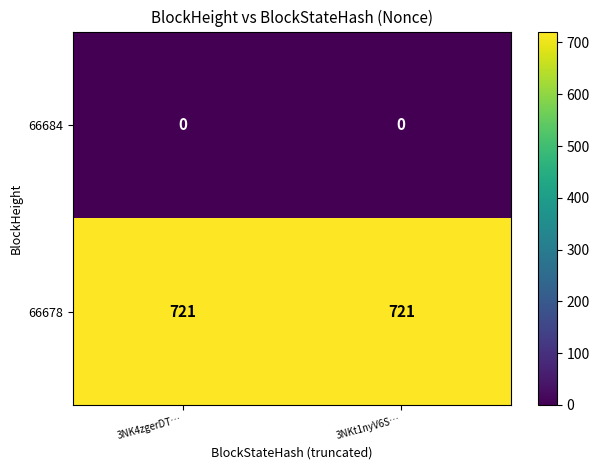

The value of 66678 at 3NKt1nyV6S… is 370. True or false?

False